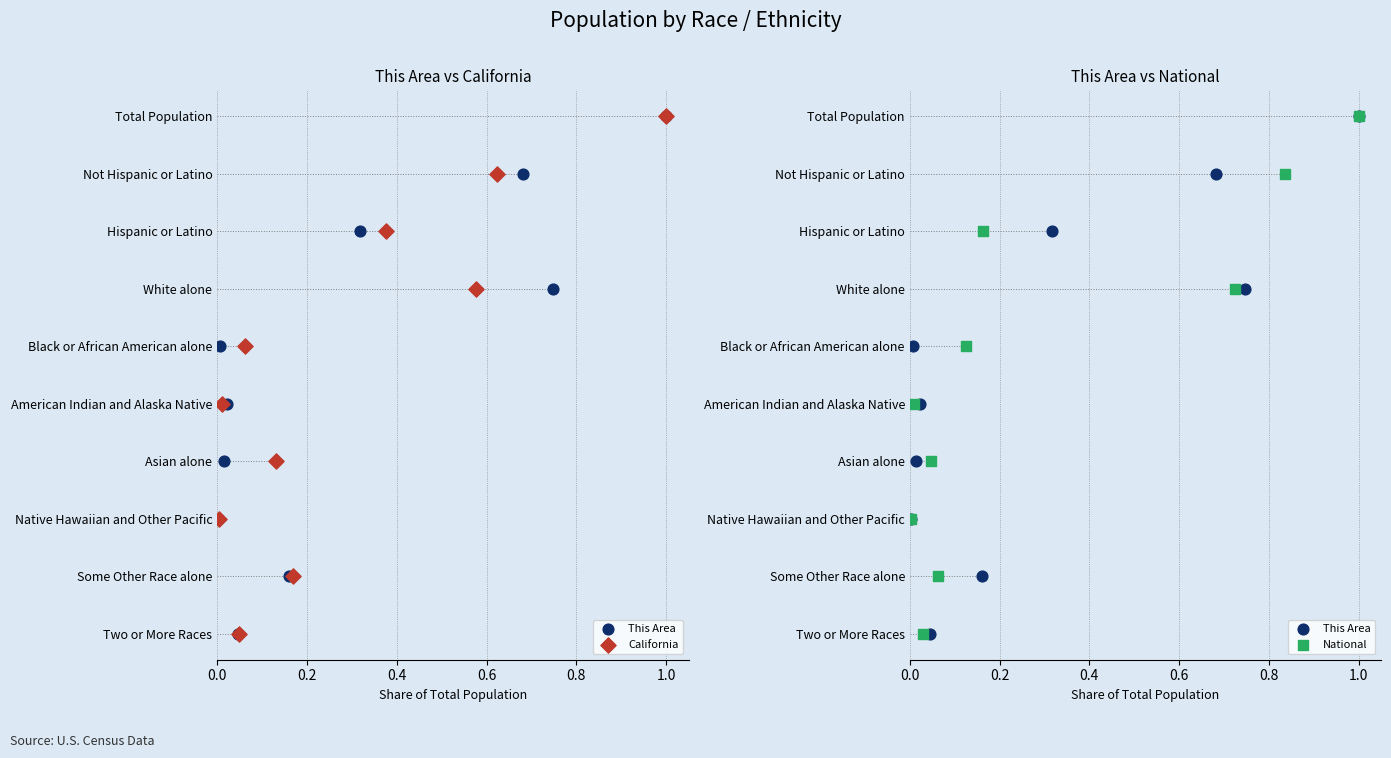

At how many categories does at least one series exceed 0?

9